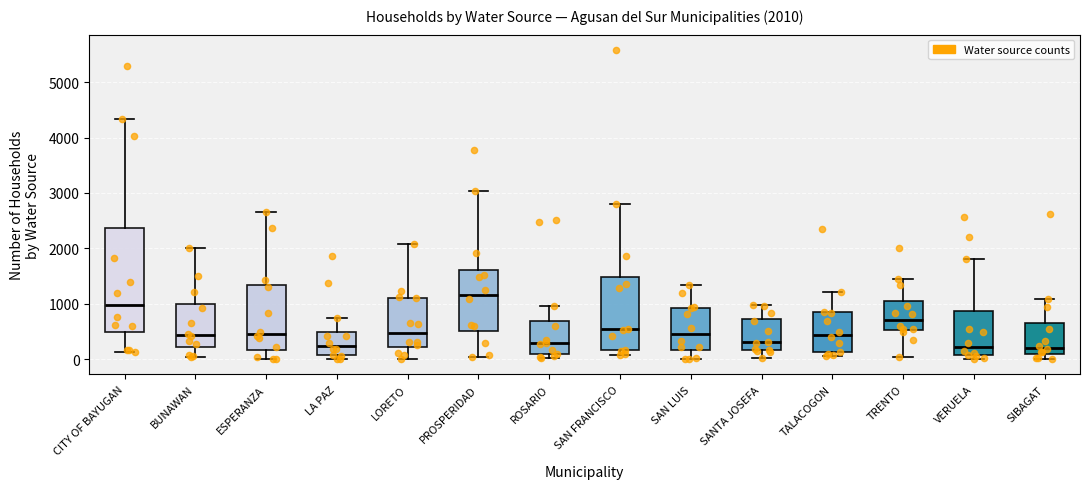

Comparing the boxes themselves (not the whiskers), which one is the tallest?

CITY OF BAYUGAN